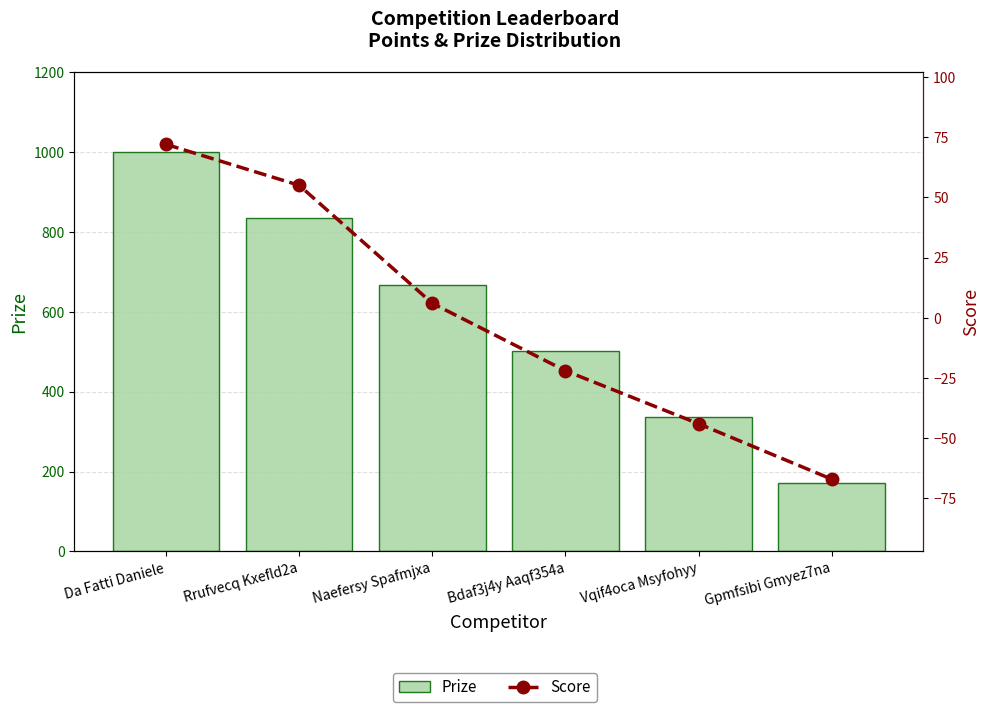

What is the total value across all series at Gpmfsibi Gmyez7na?

103